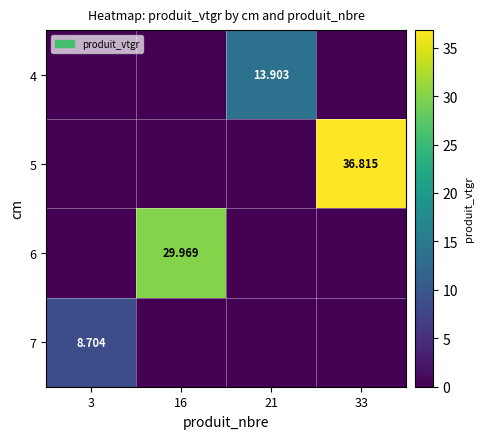

The 4 series shows 9.7 at 21. True or false?

False